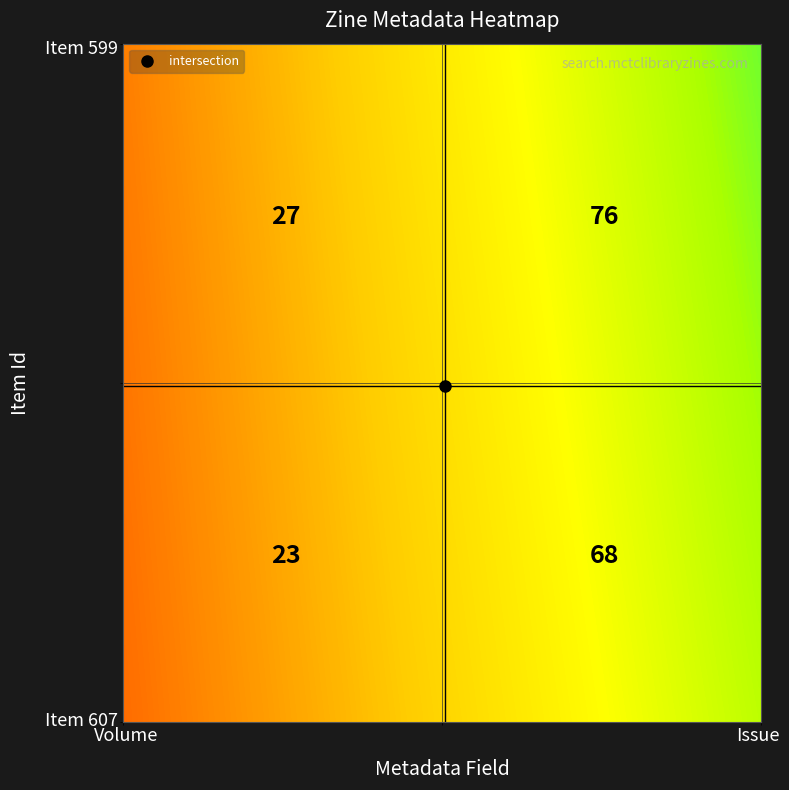

List the labels in order of 607 value, largest first.

Issue, Volume